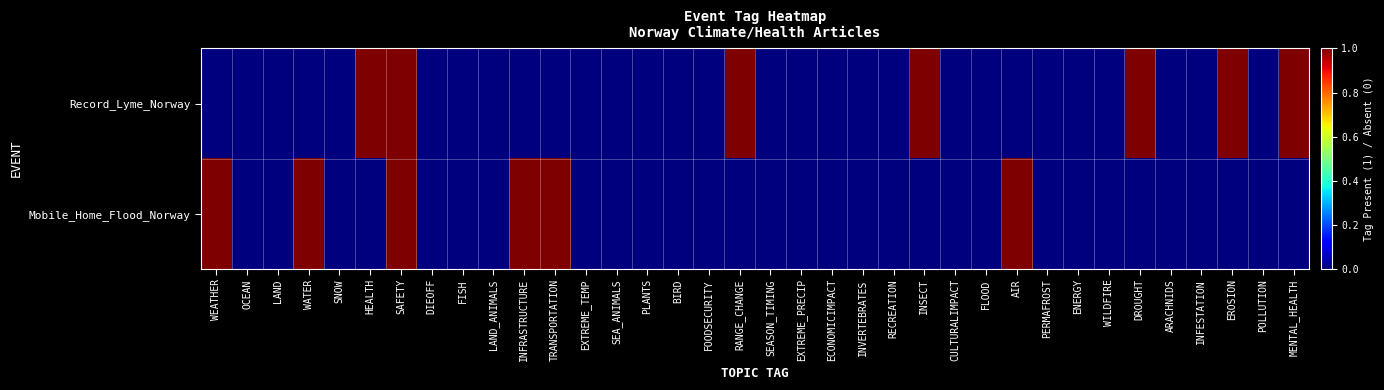

How many distinct data groups are displayed?

2